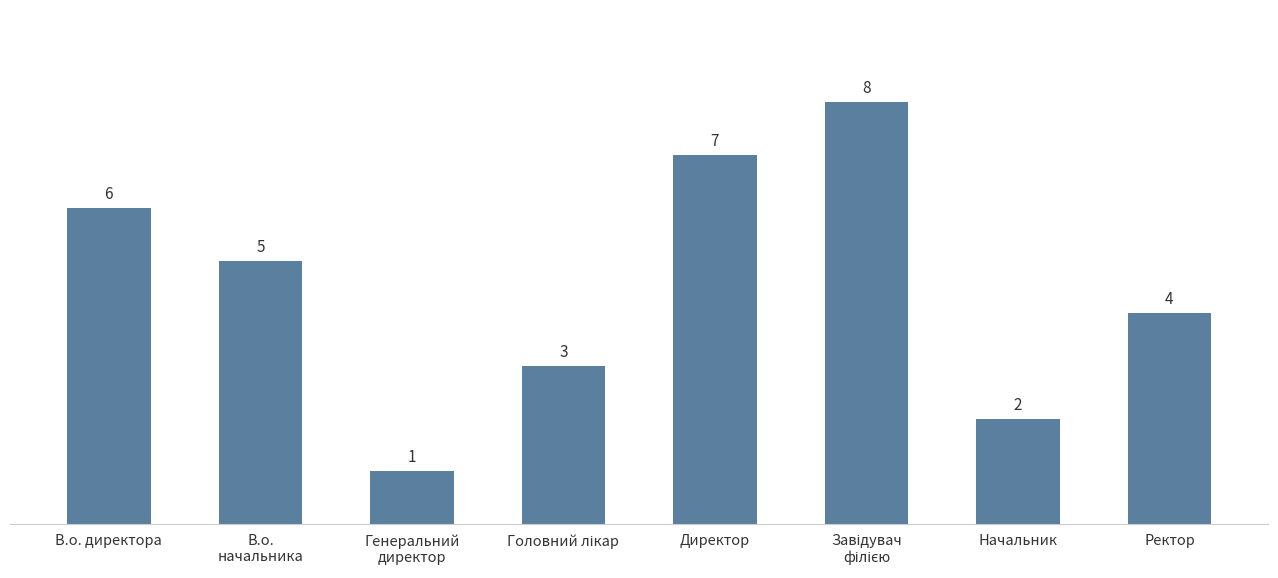

The chart shows a value of 3 at Начальник. True or false?

False